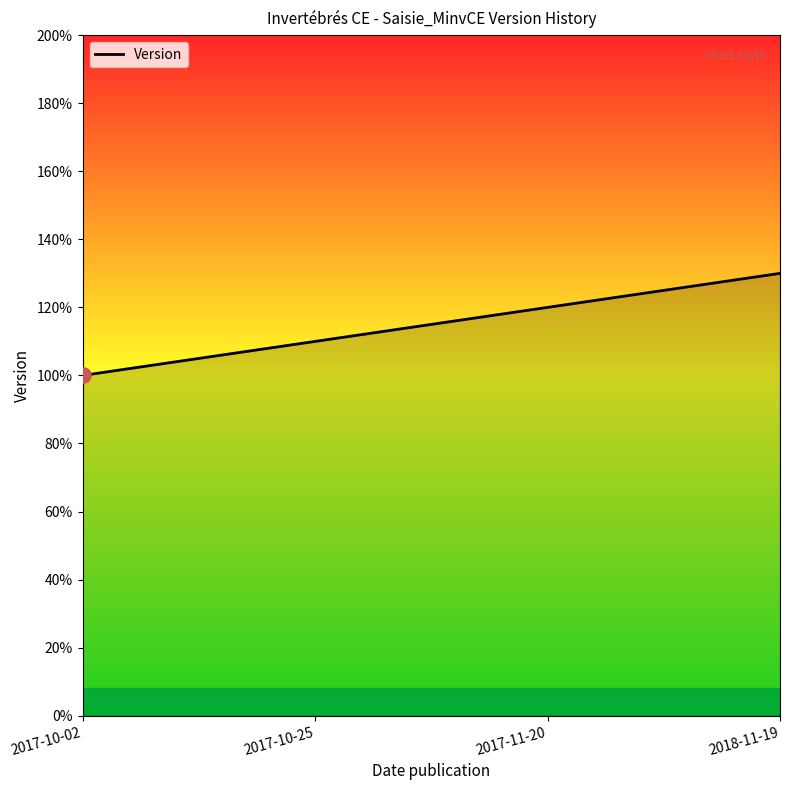

What is the ratio of the value at 2018-11-19 to the value at 2017-10-25?

1.2